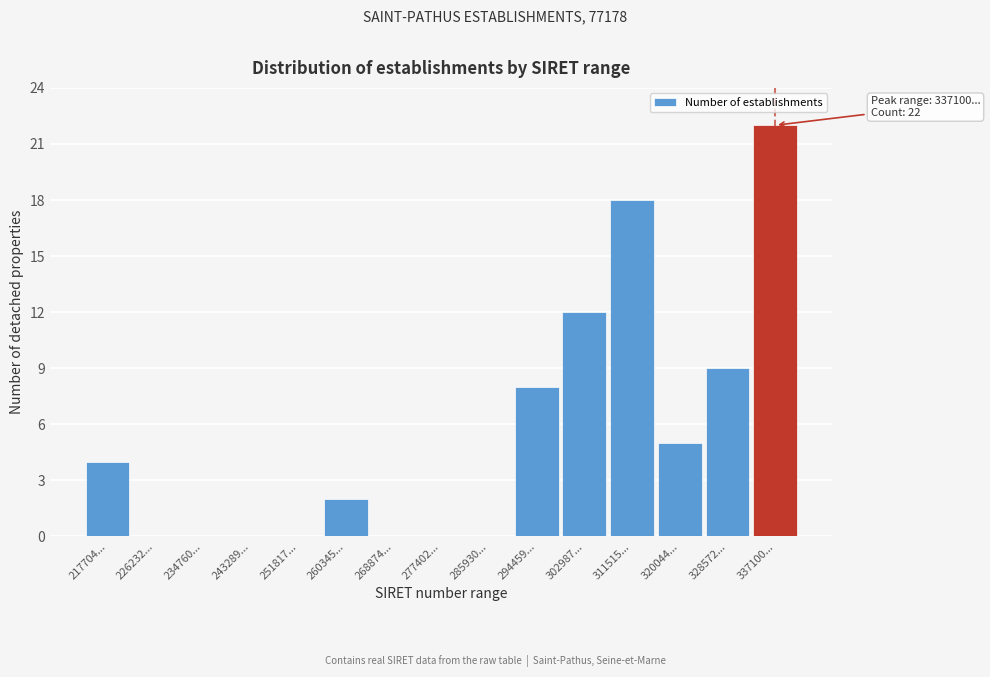

Reading left to right, extract all data points from this chart.

217704...=4	226232...=0	234760...=0	243289...=0	251817...=0	260345...=2	268874...=0	277402...=0	285930...=0	294459...=8	302987...=12	311515...=18	320044...=5	328572...=9	337100...=22